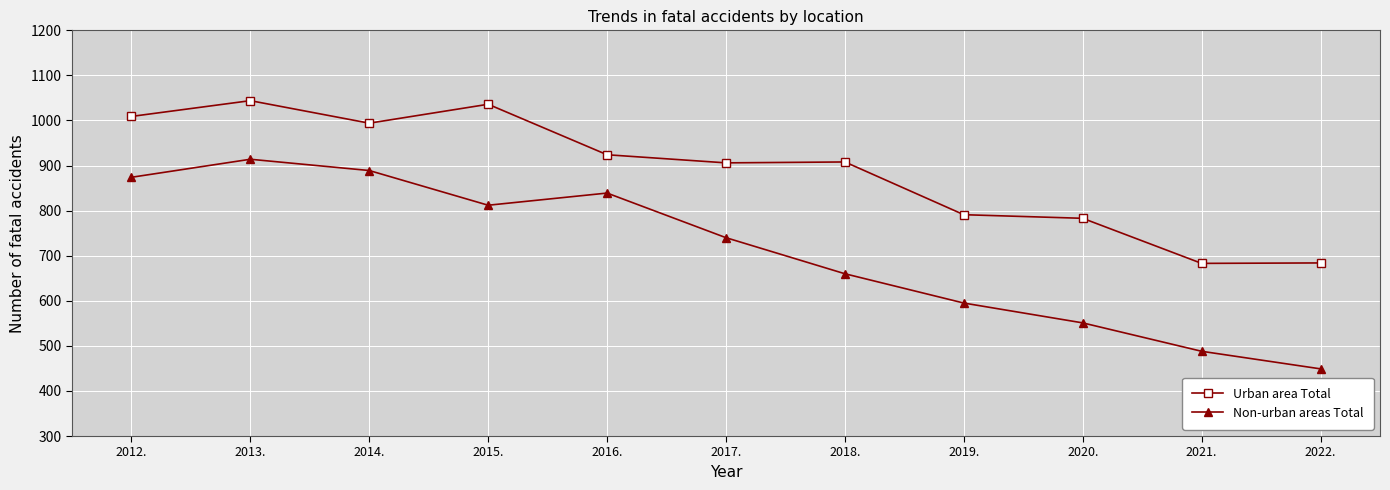

How many lines are shown in the chart?

2